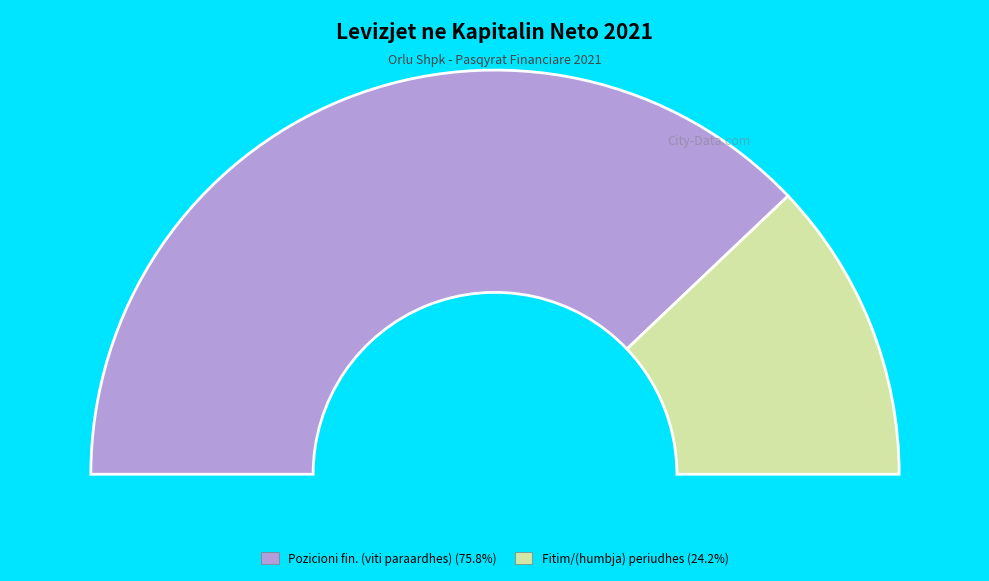

Is it true that Totali i transaksioneve per pronaret (viti aktual) is 1% of the pie?

False